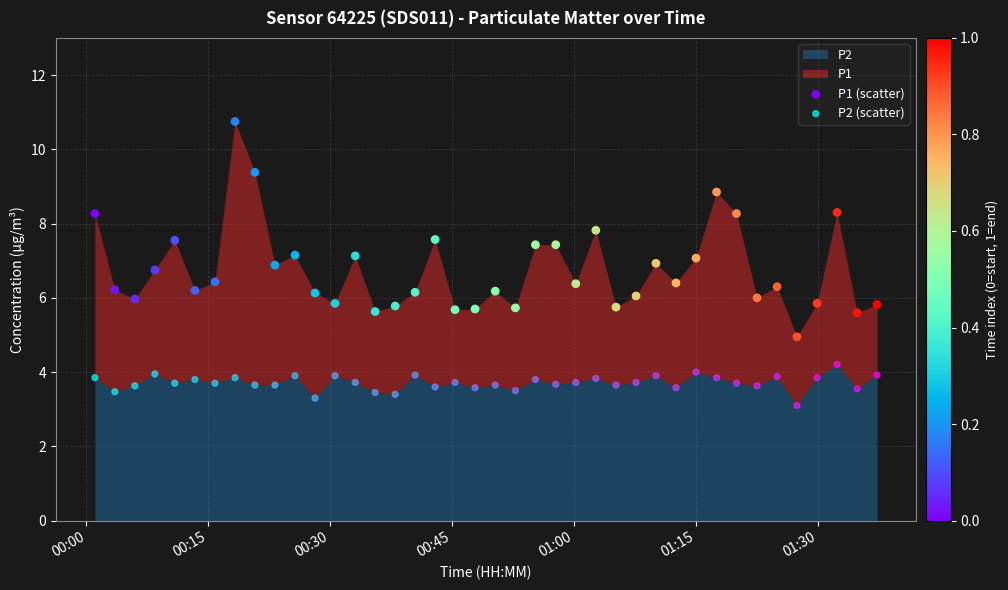

Which series reaches the minimum Y coordinate?

P2 (scatter)